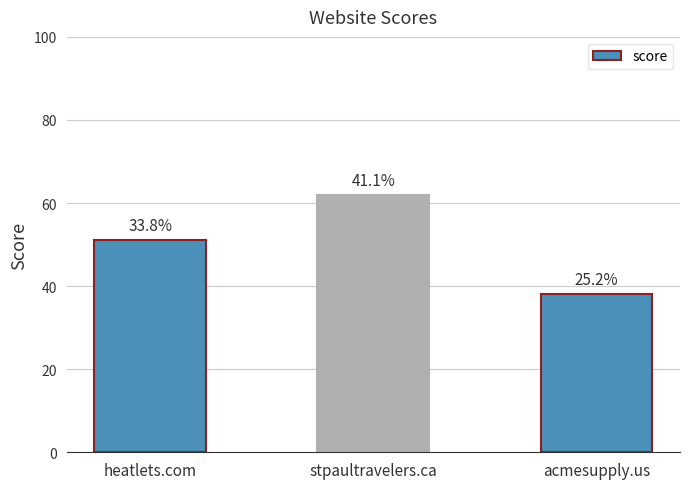

Reading left to right, list all the values displayed in this chart.

heatlets.com=51	stpaultravelers.ca=62	acmesupply.us=38